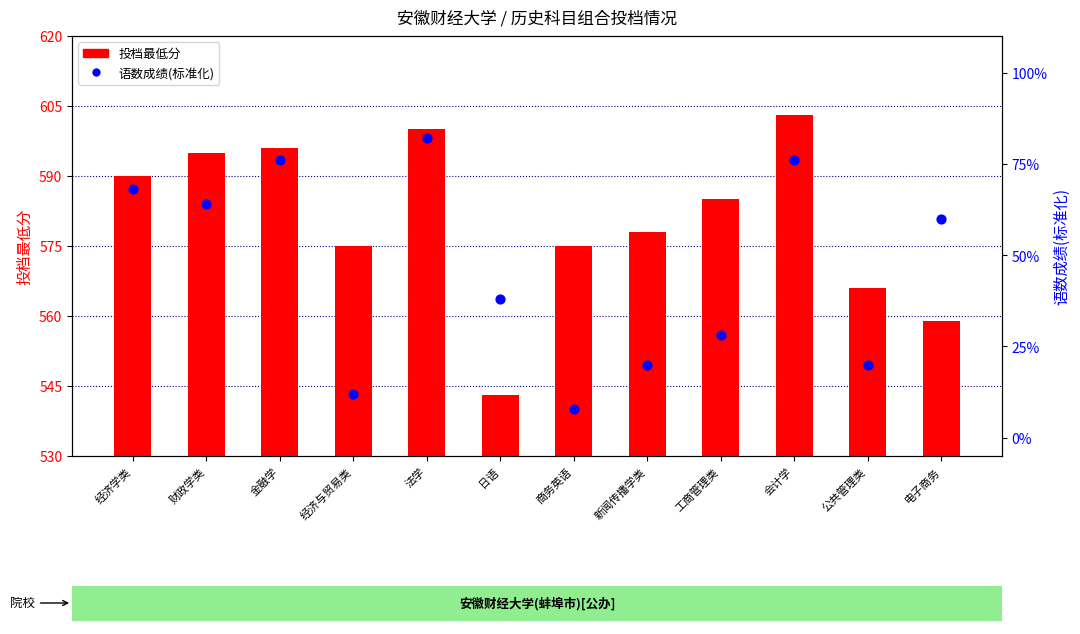

Which series contains the highest Y value?

语数成绩(标准化)